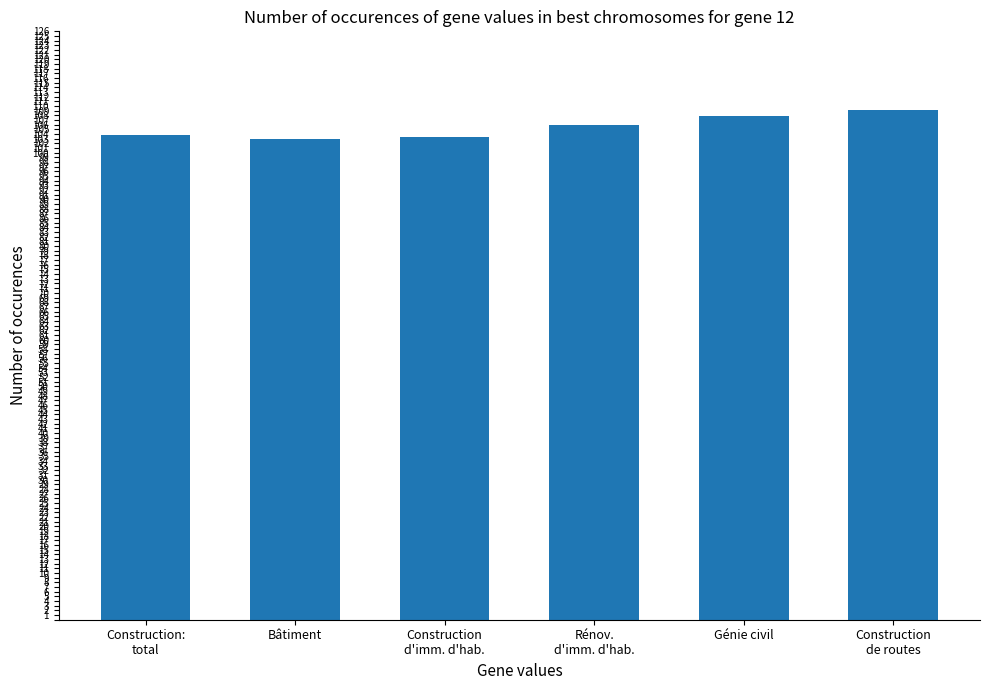

What is the label of the 5th bar from the right?

Bâtiment